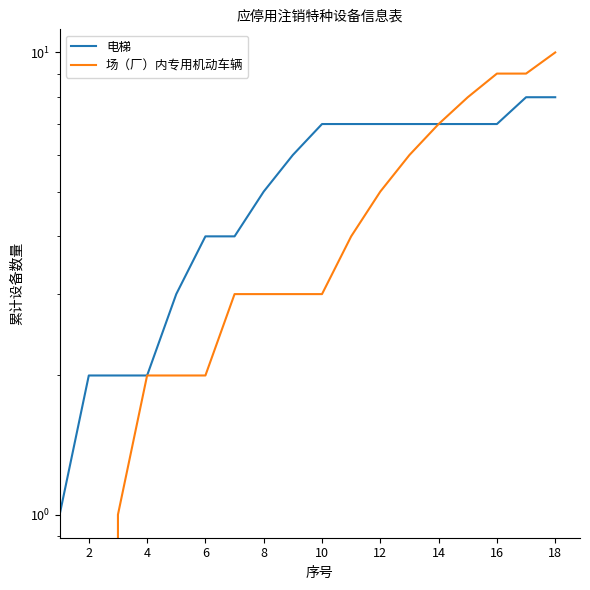

What is the difference between the maximum and minimum values in the 场（厂）内专用机动车辆 series?

10